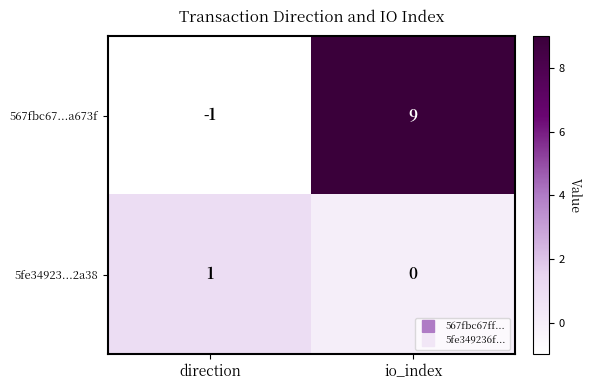

What is the total value across all series at io_index?

9